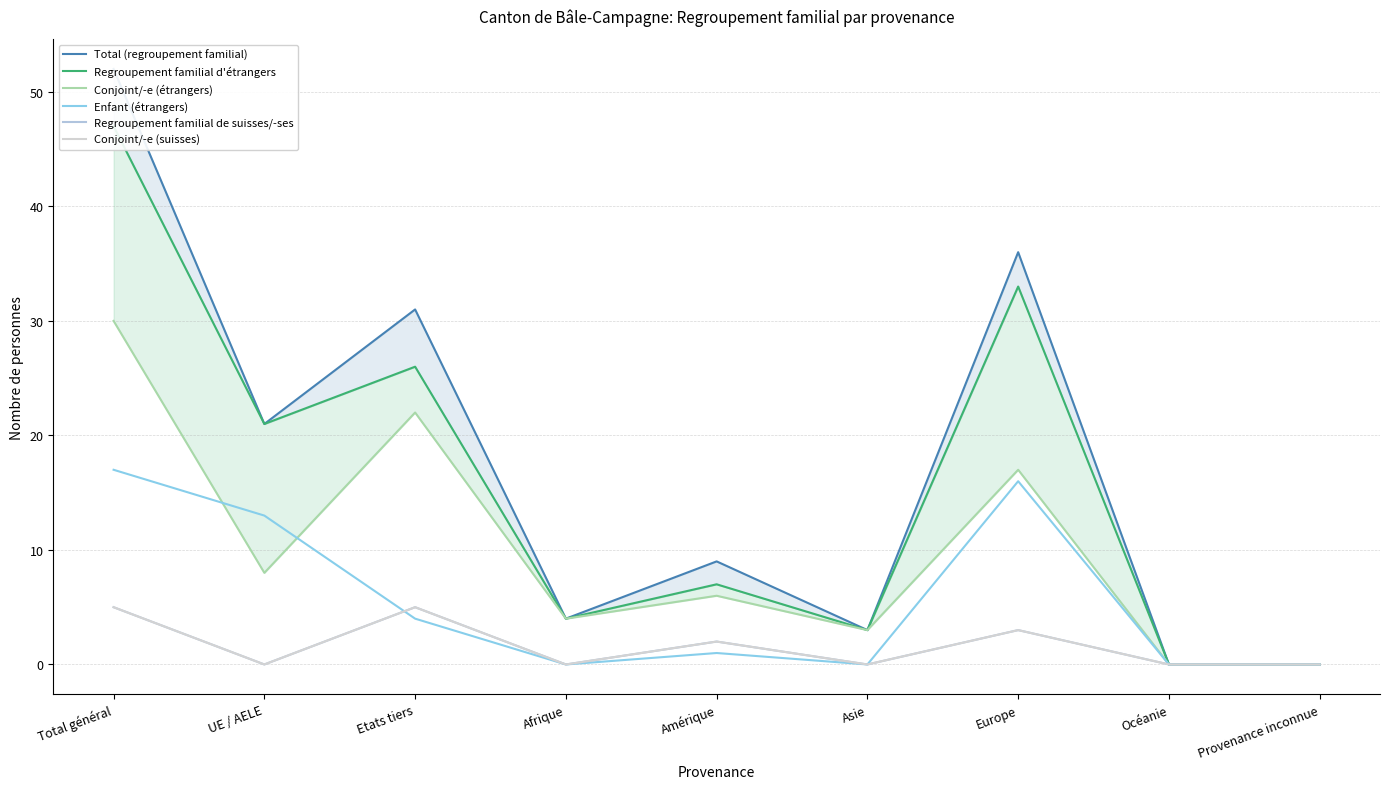

What is the spread (max minus min) of values at Etats tiers?

27